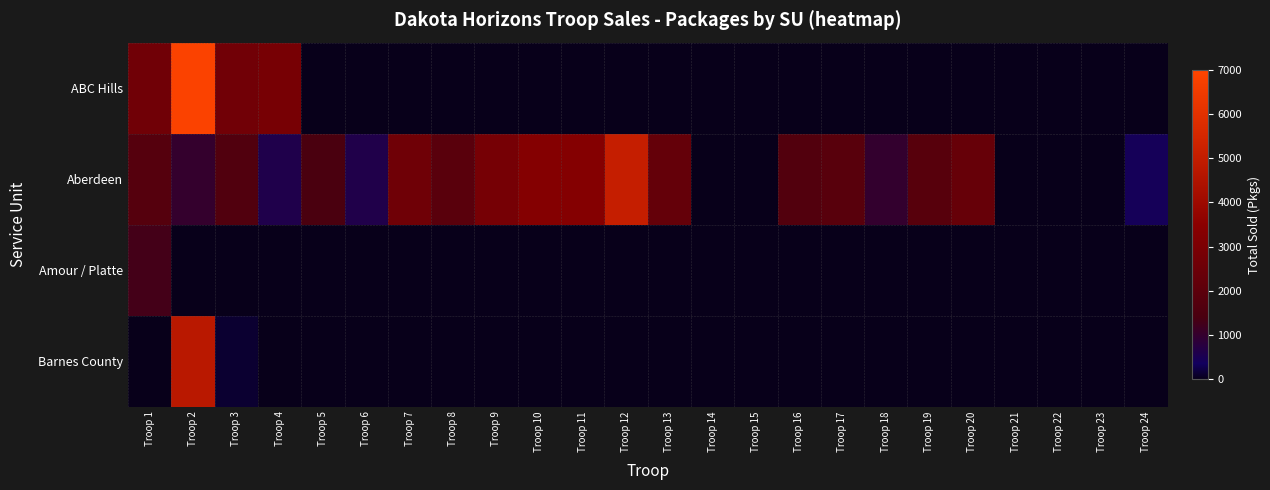

What is the maximum value shown in the chart?

6869